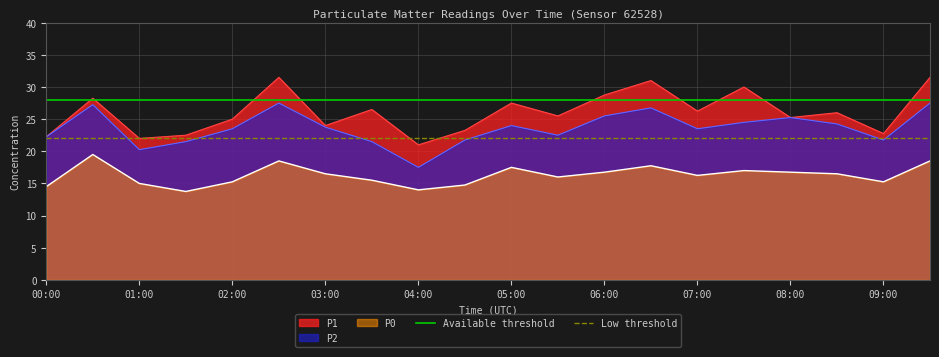

At which label does Low threshold reach its peak?

00:00